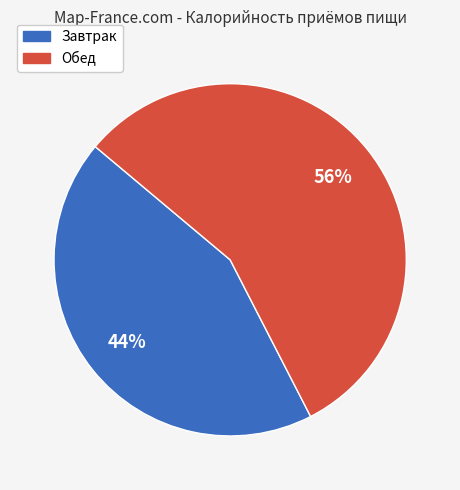

Is it true that Обед is 69% of the pie?

False